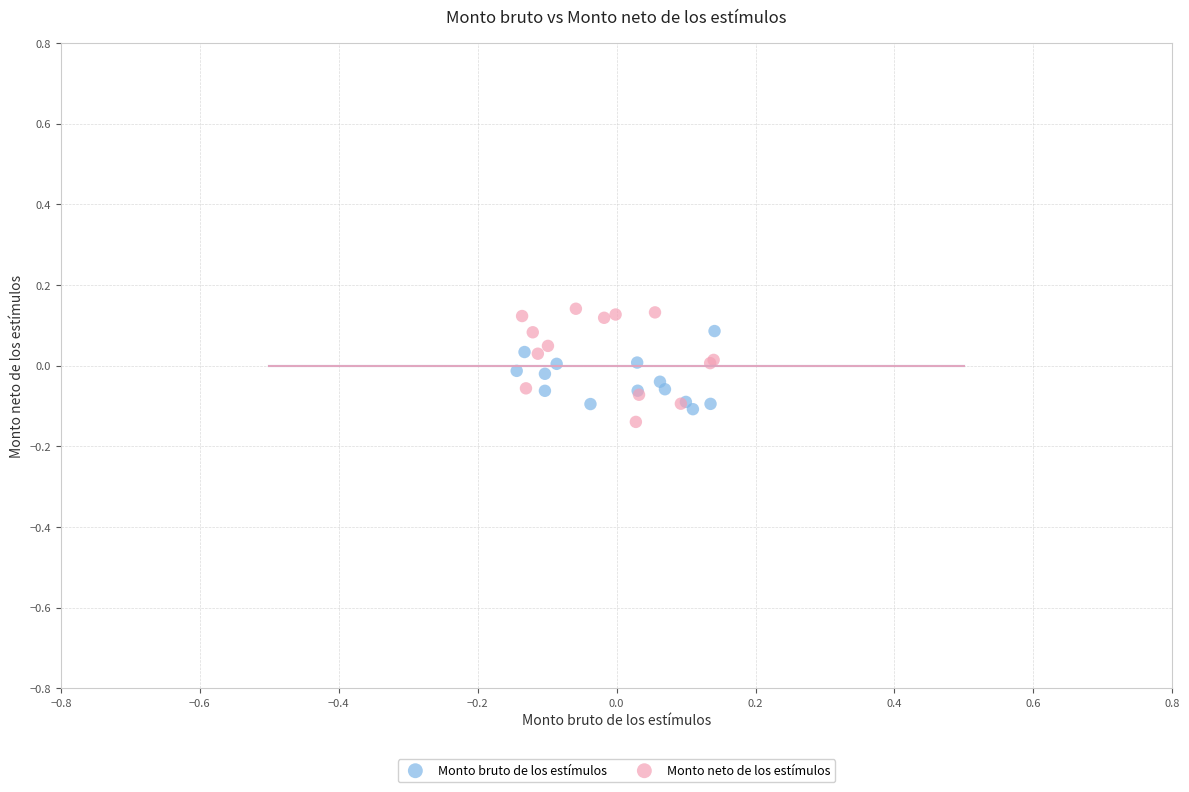

Which series reaches the minimum Y coordinate?

Monto neto de los estímulos